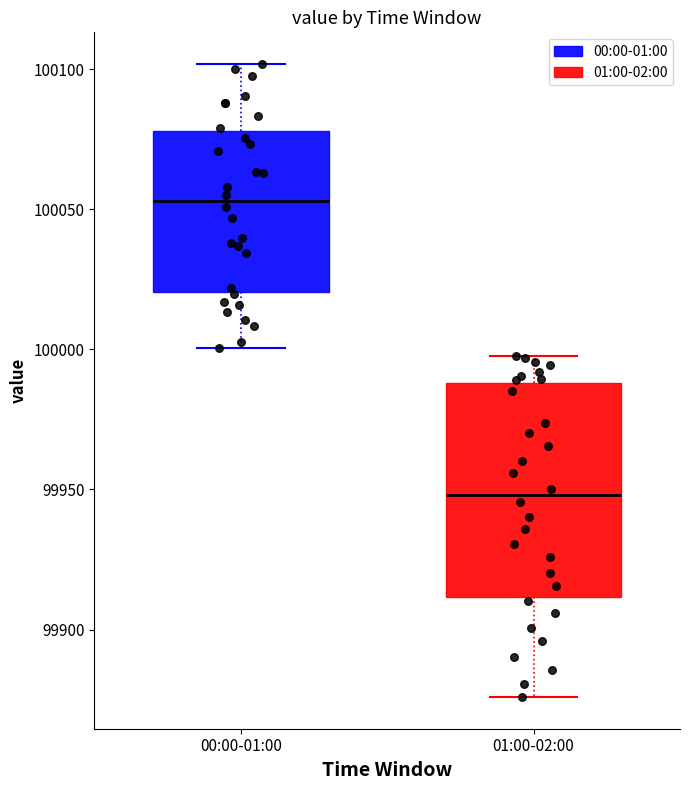

Which box's median line is the highest?

00:00-01:00